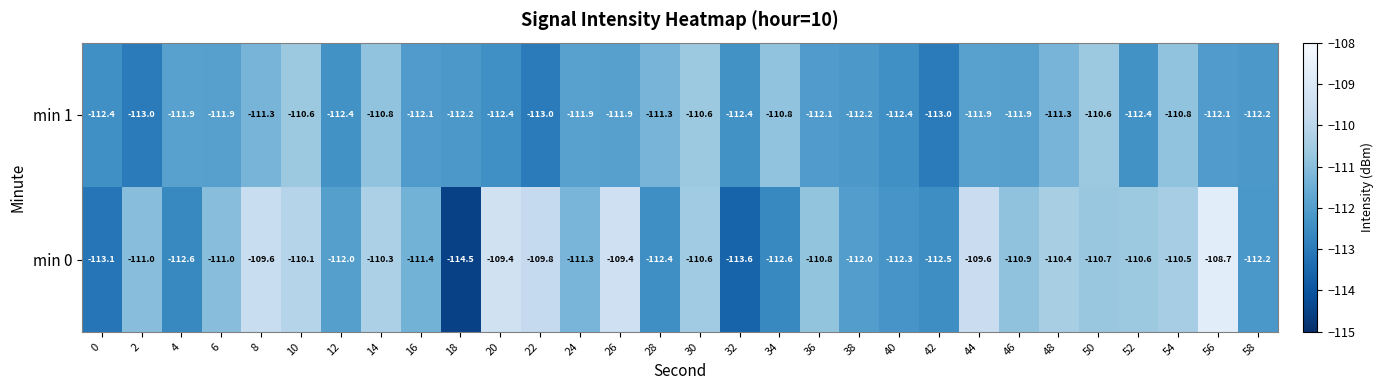

Where does the min 1 series first go above -111?

10